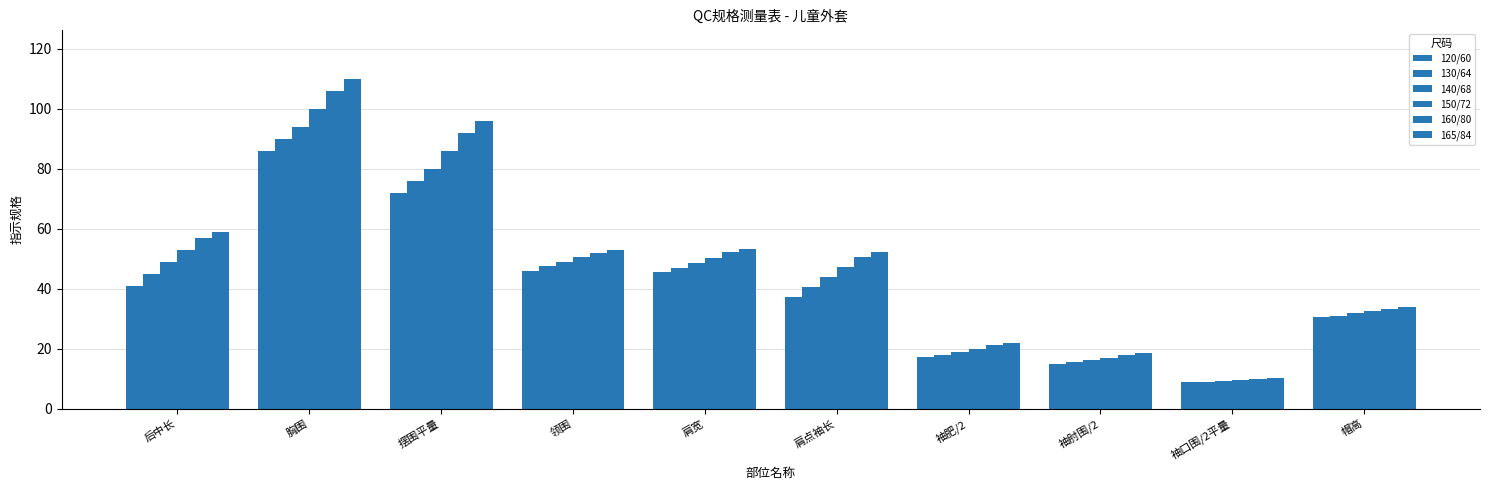

What is the label of the 4th bar from the left?

领围